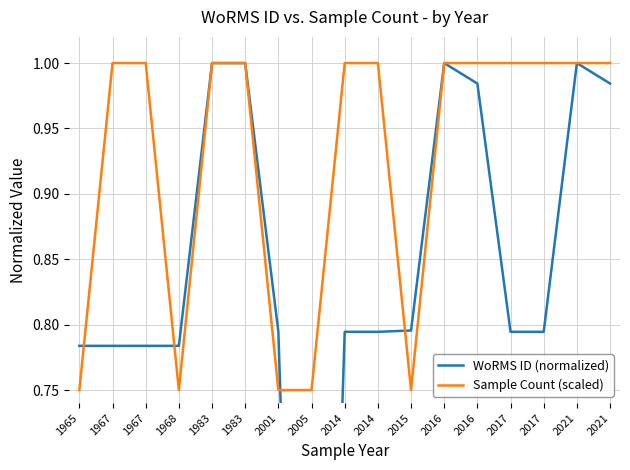

True or false: Sample Count (scaled) has a value of 1.0 at 2021.

True